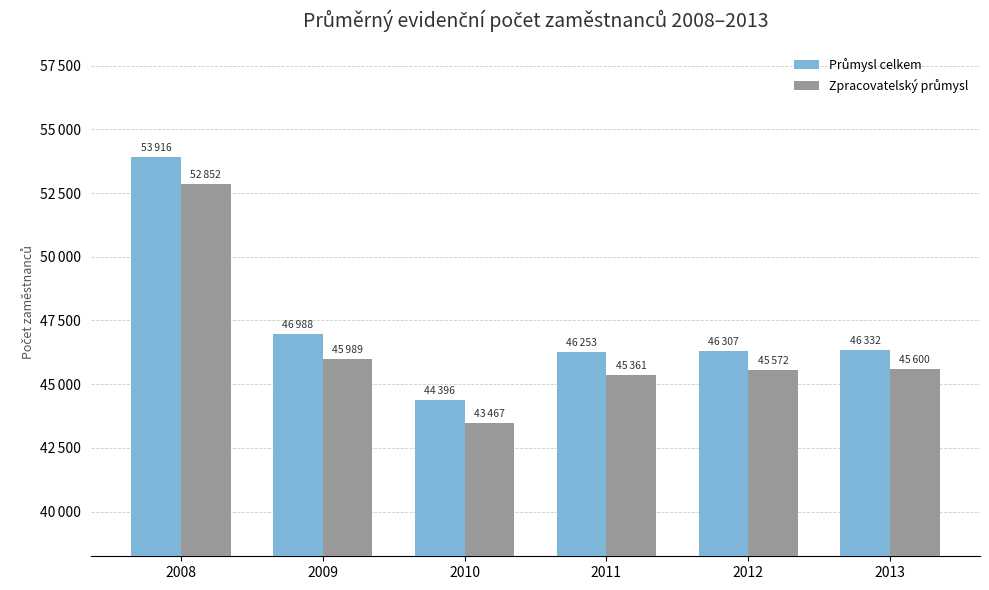

Reading right to left, what are all the values shown in this chart?

Průmysl celkem: 2013=46332	2012=46307	2011=46253	2010=44396	2009=46988	2008=53916
Zpracovatelský průmysl: 2013=45600	2012=45572	2011=45361	2010=43467	2009=45989	2008=52852